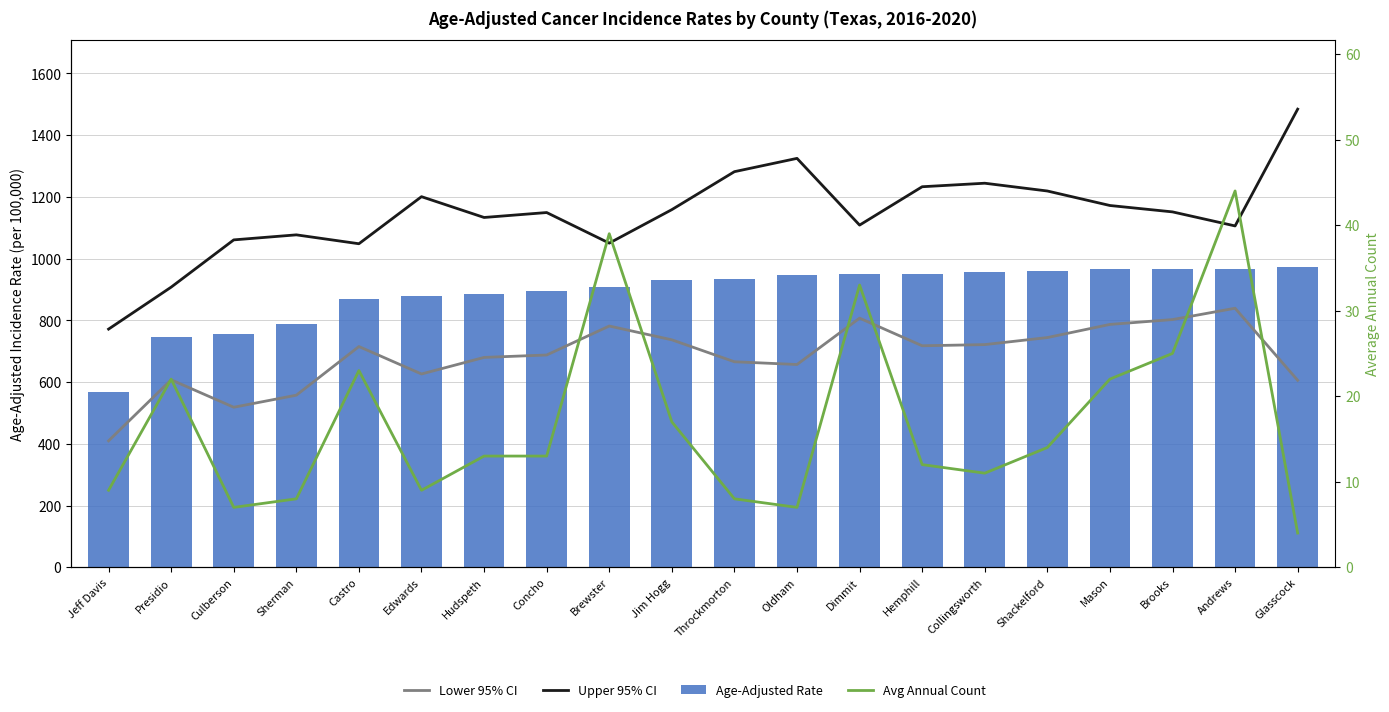

What is the average value of the Upper 95% CI series?

1144.1